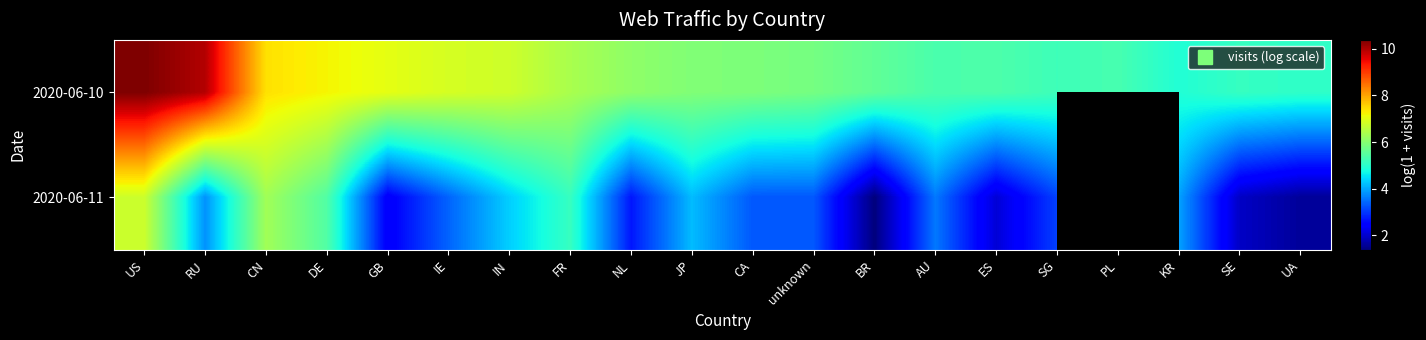

Is it true that 2020-06-10 equals 3.3 at KR?

False